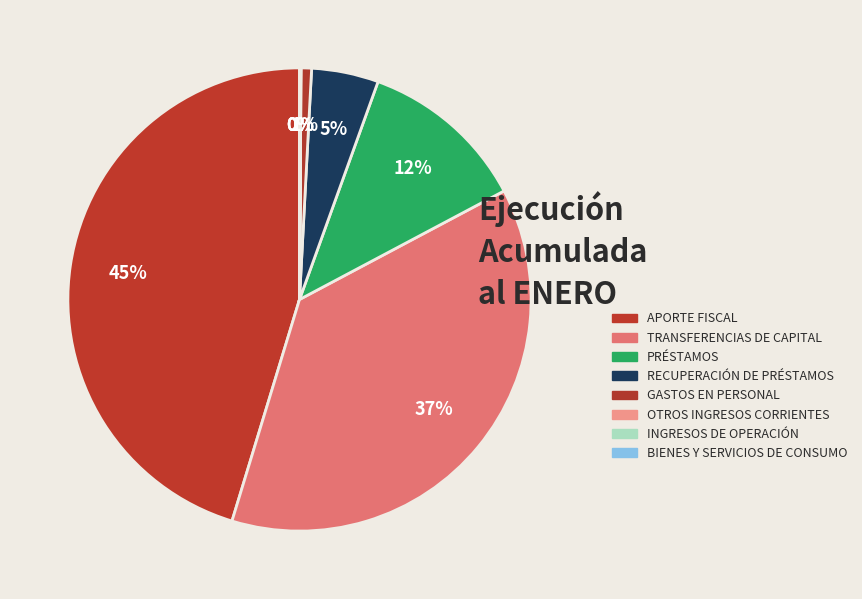

Is the sum of TRANSFERENCIAS DE CAPITAL and GASTOS EN PERSONAL greater than half?

No